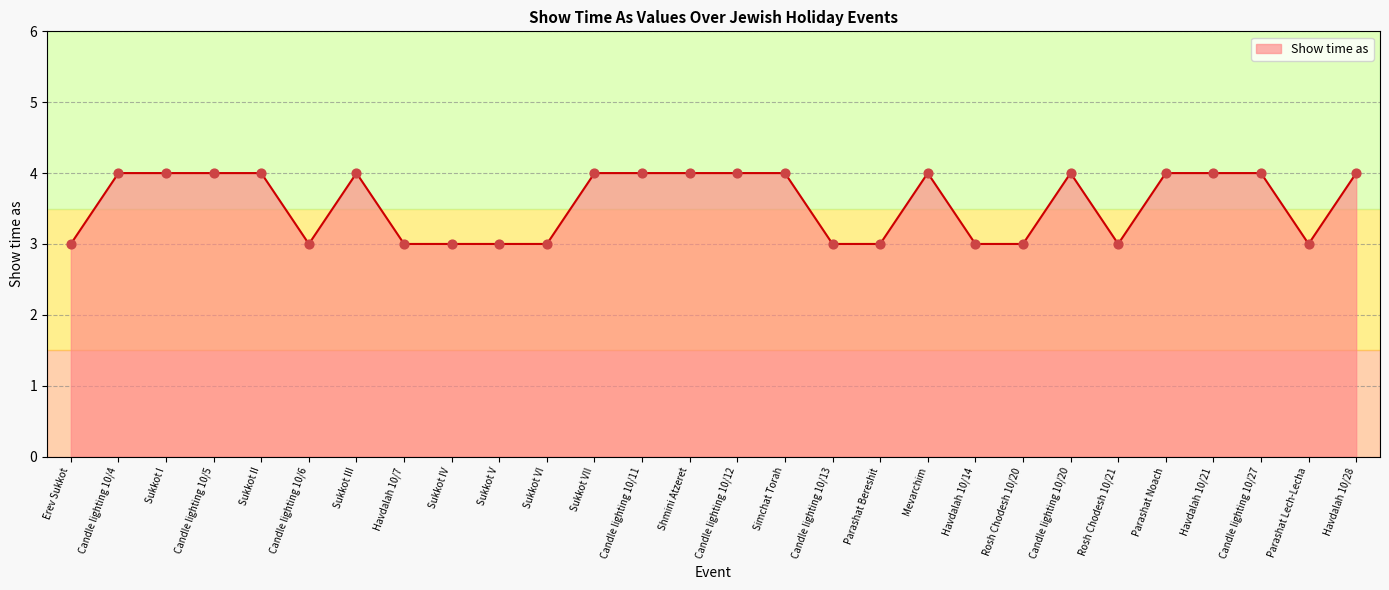

What is the ratio of the value at Shmini Atzeret to the value at Parashat Bereshit?

1.3